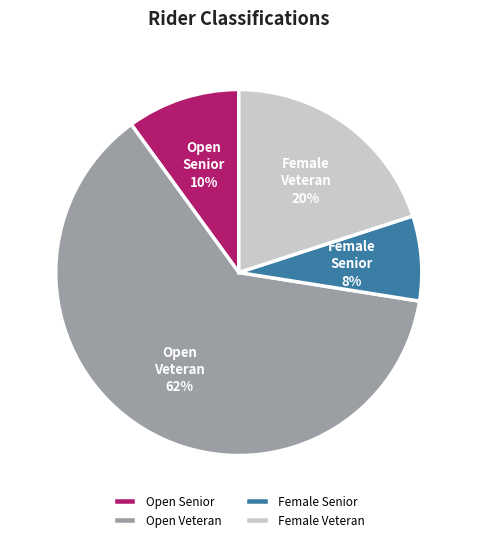

Which category accounts for the majority?

Open Veteran